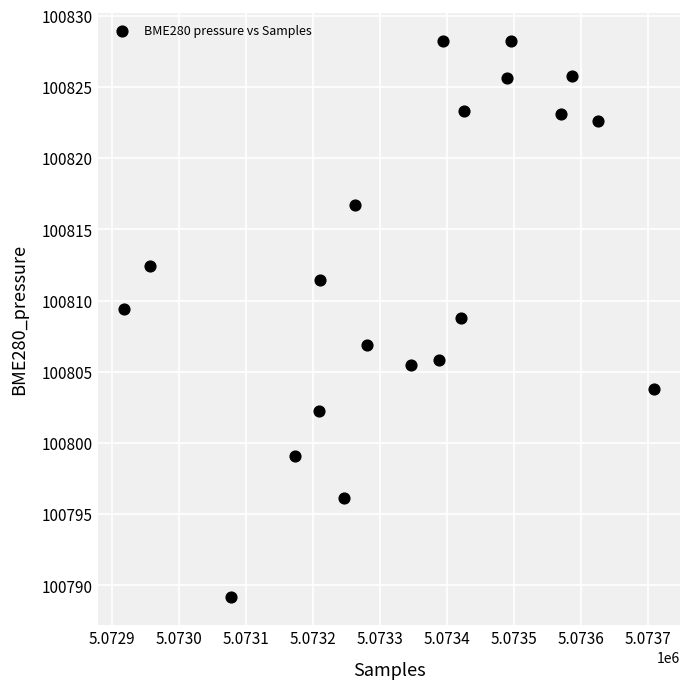

What is the range of X values (max minus min)?

790.0